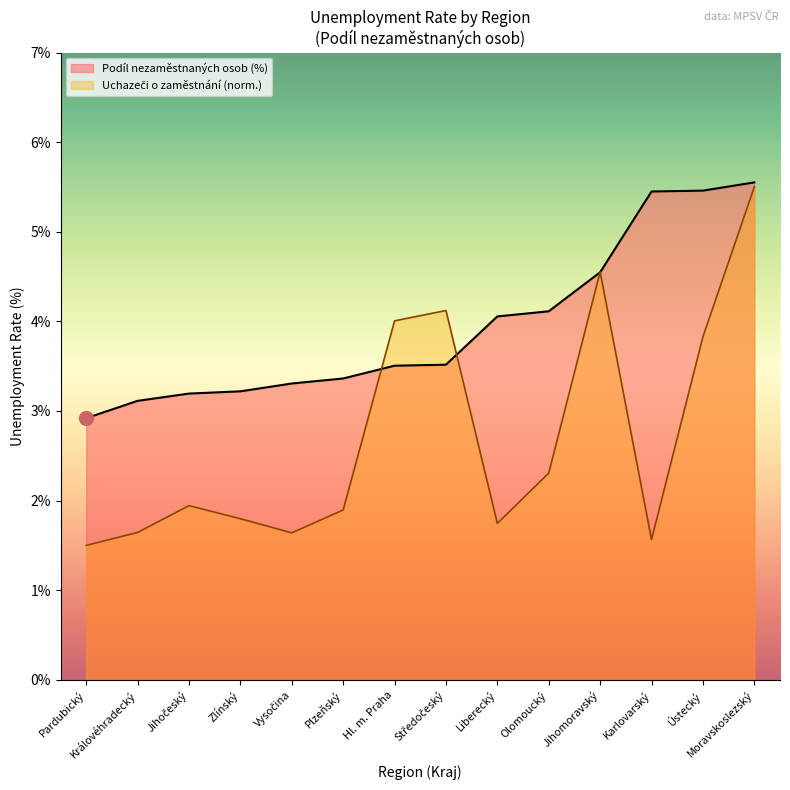

True or false: the data shows 4.1 at Olomoucký.

True